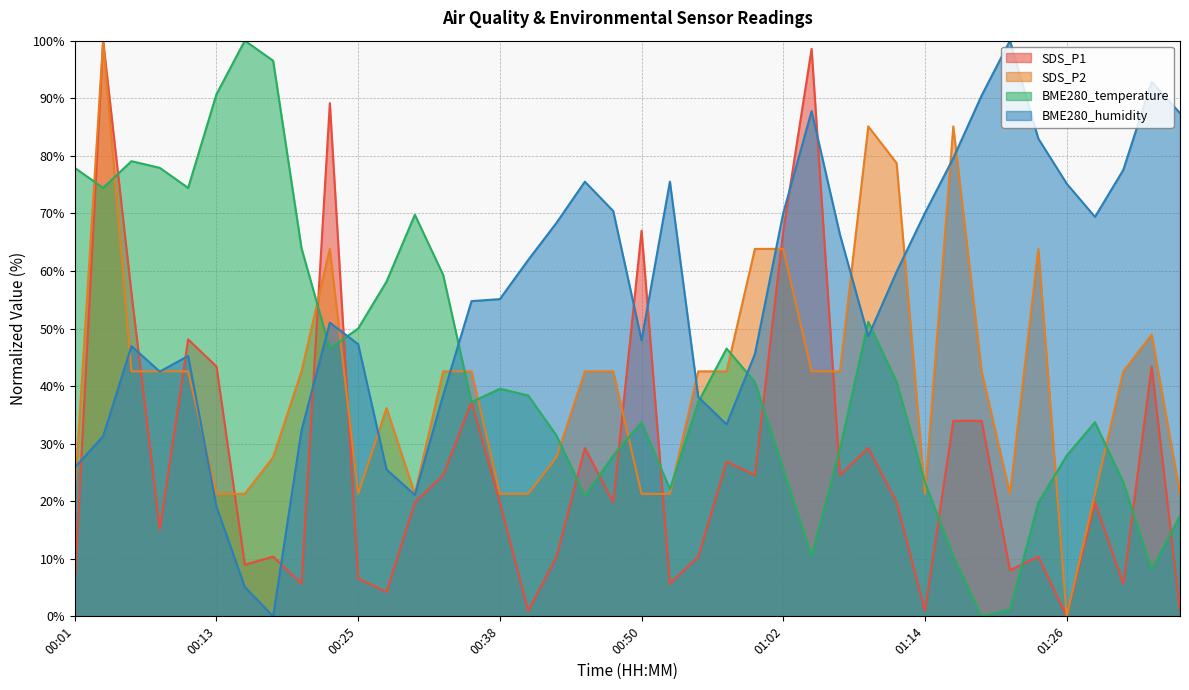

Which category has the highest value in the BME280_temperature series?

00:16